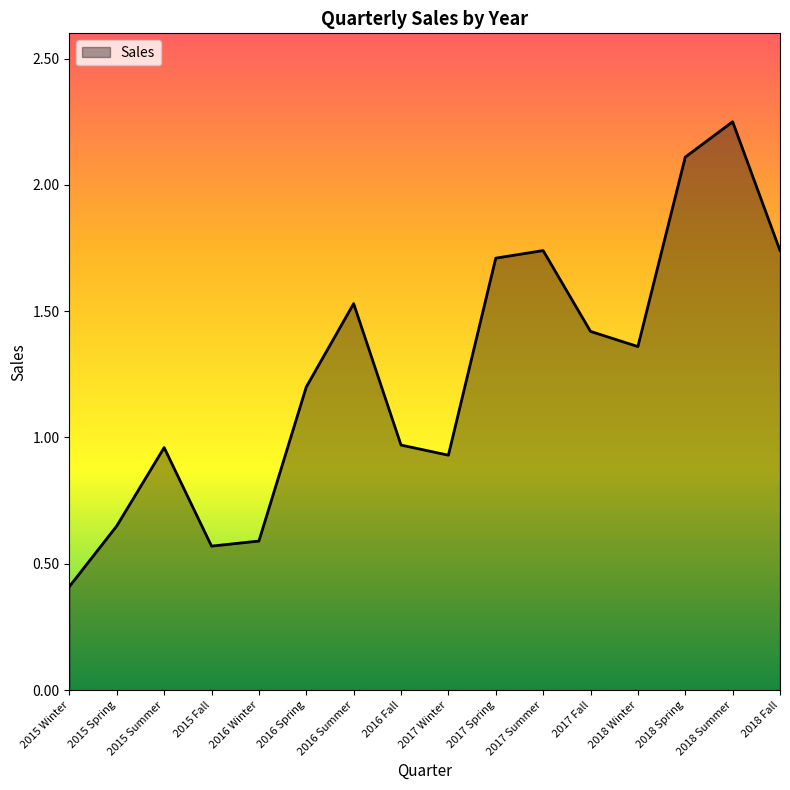

Which has a higher value, 2017 Winter or 2015 Winter?

2017 Winter